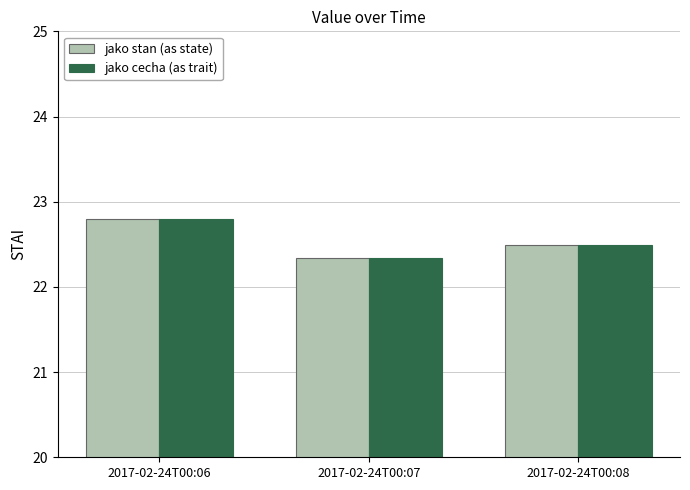

What is the value of the jako cecha (as trait) bar at the 1st from the left?

22.8